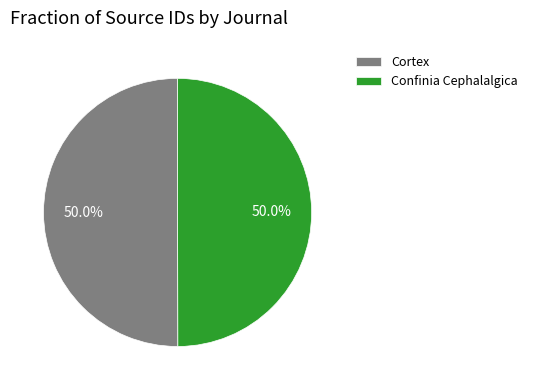

Count the number of slices in the pie.

2